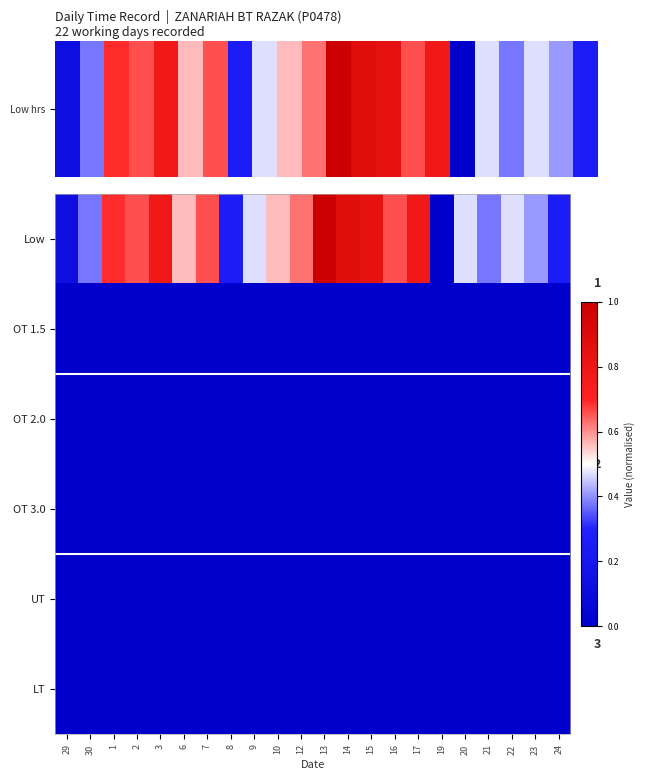

Where is Low nearest to the value 0?

19